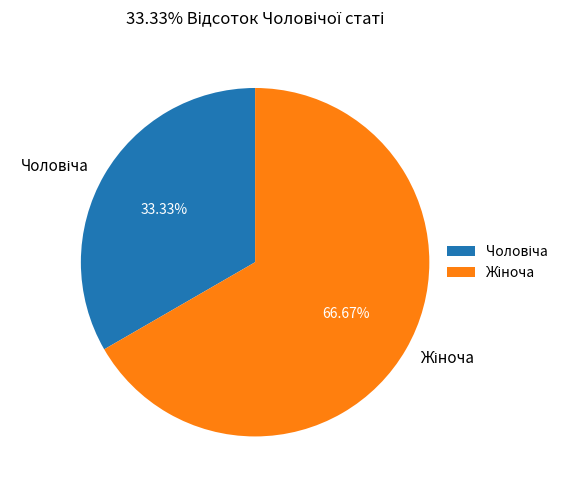

Is there a majority slice in this chart?

Yes